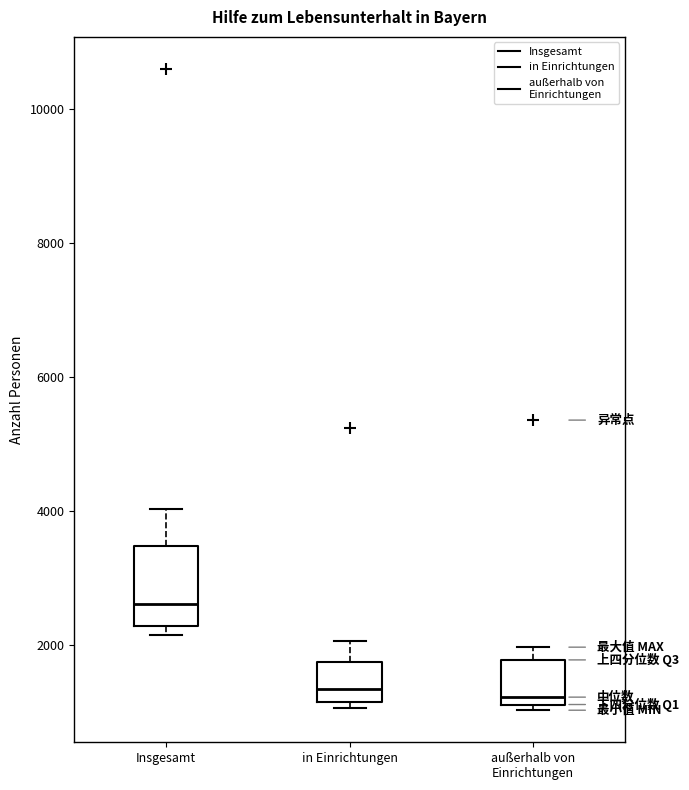

Reading left to right, read every box against the y-axis: the position of its median line, the range the box covers, and the ends of its whiskers. The values are not printed on the chart, so give them approximately, as read against the axis.

Insgesamt: median 2600, box 2200 to 3400, whiskers 2200 (just below the box's lower edge) to 4000
in Einrichtungen: median 1400, box 1200 to 1800, whiskers 1000 to 2000
außerhalb von Einrichtungen: median 1200 (just above the box's lower edge), box 1200 to 1800, whiskers 1000 to 2000